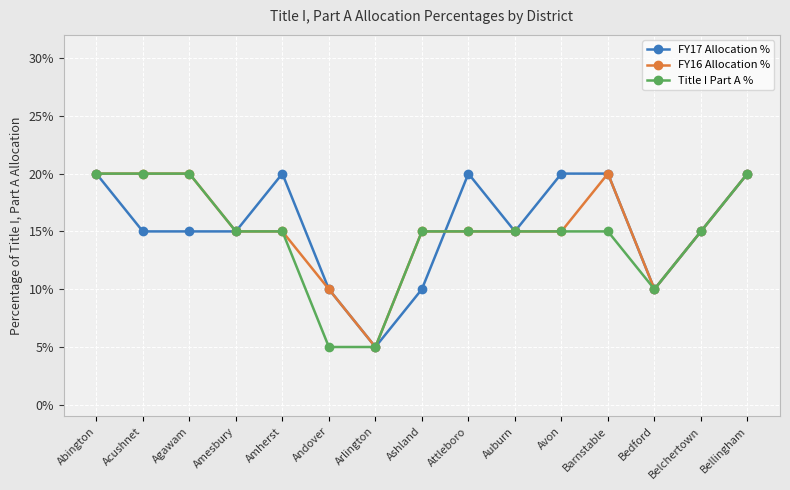

Reading left to right, transcribe all the data shown in this chart.

FY17 Allocation %: 0.2	0.1	0.1	0.1	0.2	0.1	0.1	0.1	0.2	0.1	0.2	0.2	0.1	0.1	0.2
FY16 Allocation %: 0.2	0.2	0.2	0.1	0.1	0.1	0.1	0.1	0.1	0.1	0.1	0.2	0.1	0.1	0.2
Title I Part A %: 0.2	0.2	0.2	0.1	0.1	0.1	0.1	0.1	0.1	0.1	0.1	0.1	0.1	0.1	0.2